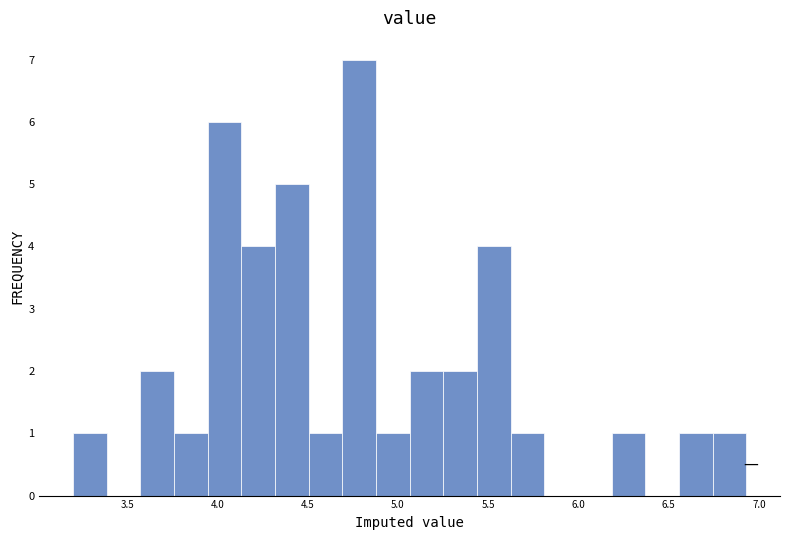

Around what value on the x-axis is the tallest bar? Give the approximate position of its centre, as read against the axis.

4.80